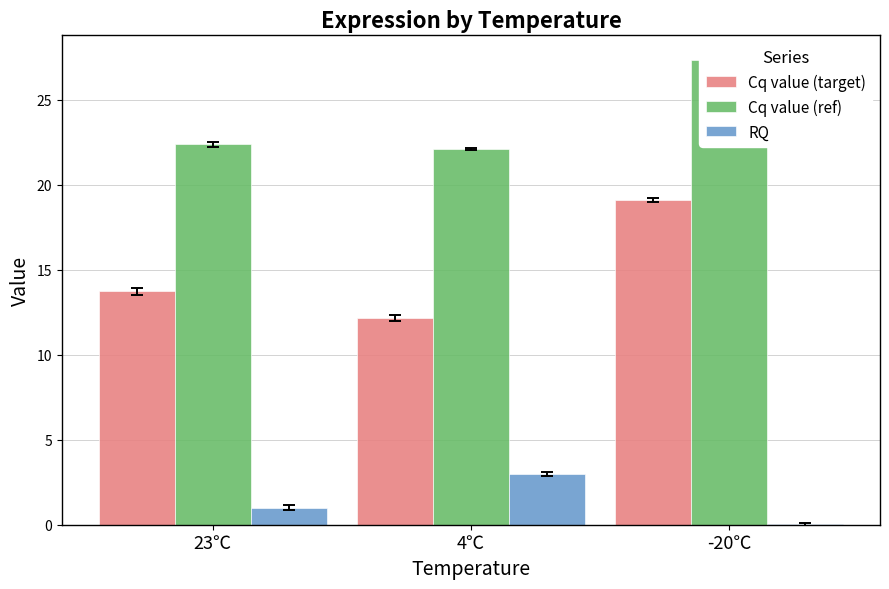

How many groups of bars are there?

3